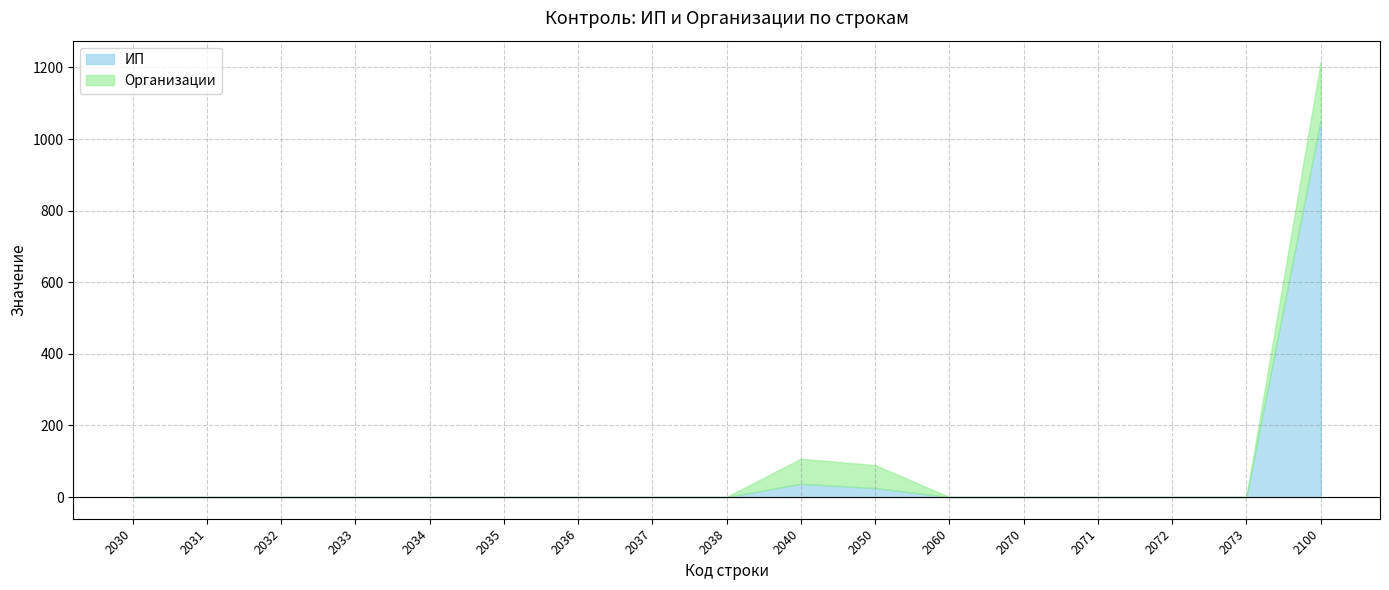

What is the sum of all ИП values?

1114